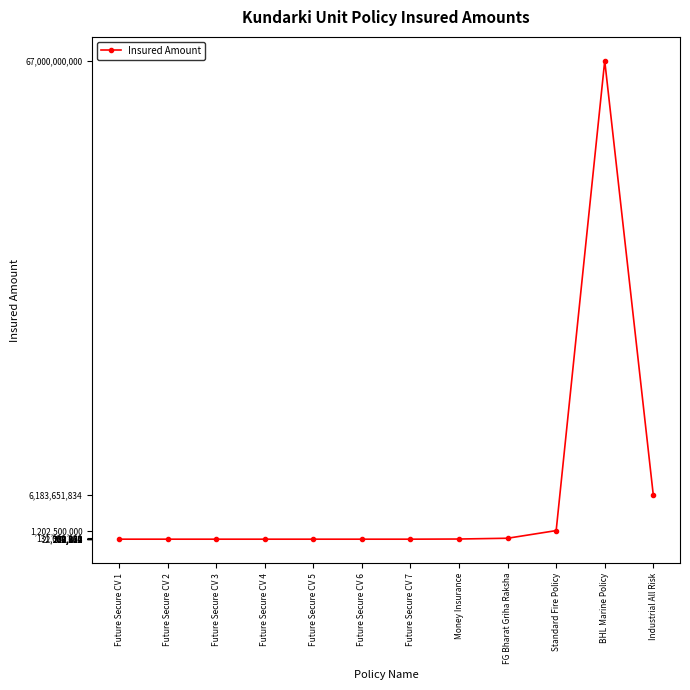

What position from the left is Future Secure CV 3?

3